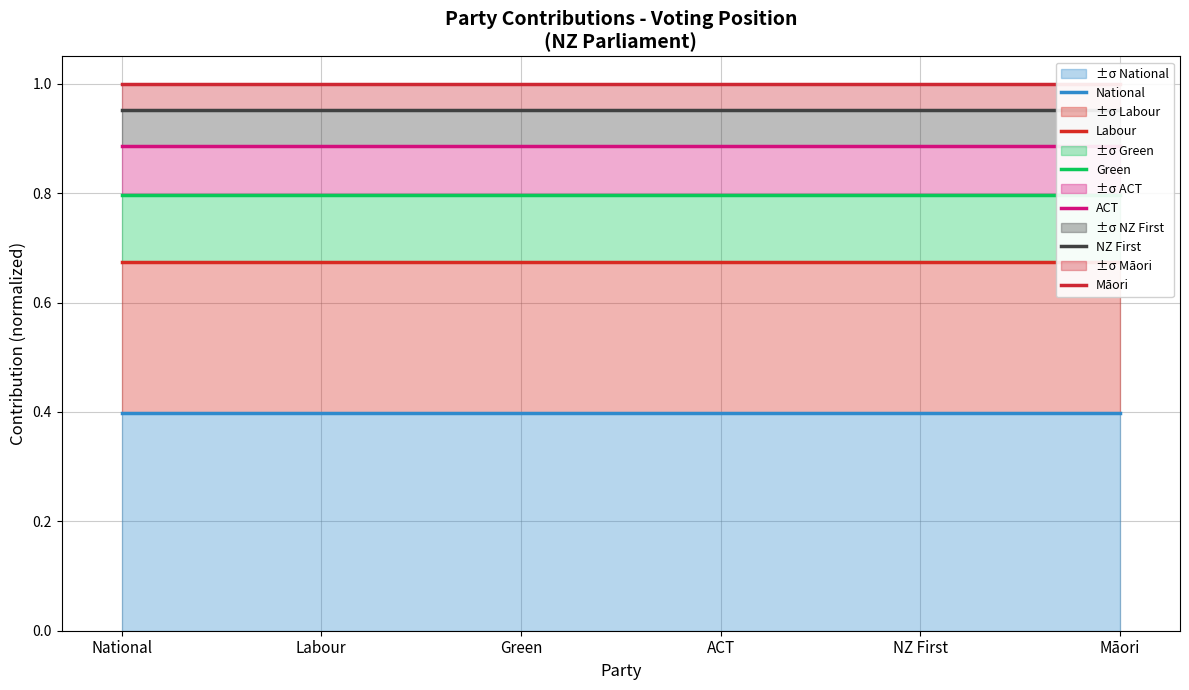

Rank the series at ACT from highest to lowest value.

Māori, NZ First, ACT, Green, Labour, National